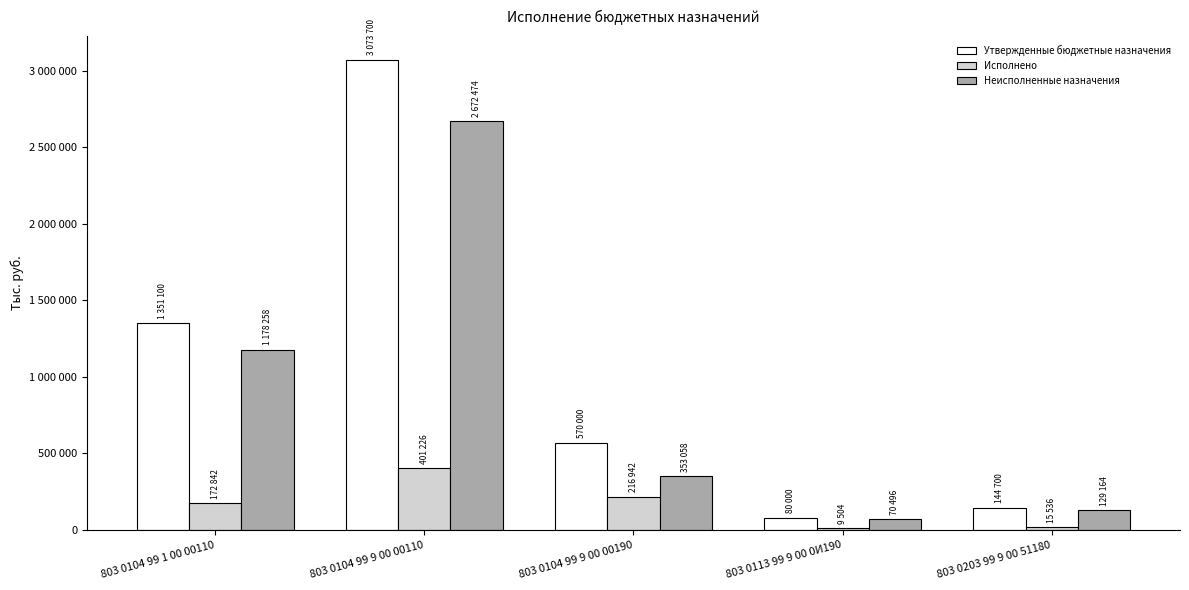

What is the minimum value for Исполнено?

9504.0